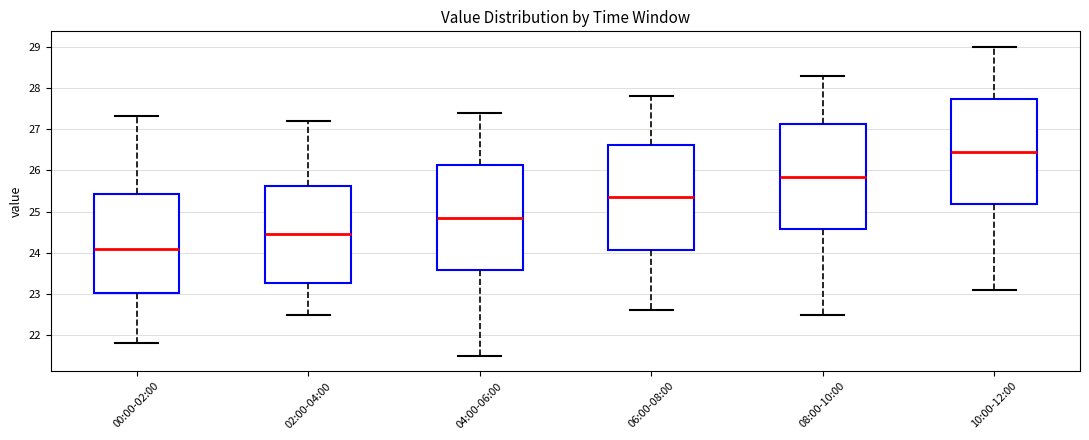

Which box's median line is the lowest?

00:00-02:00